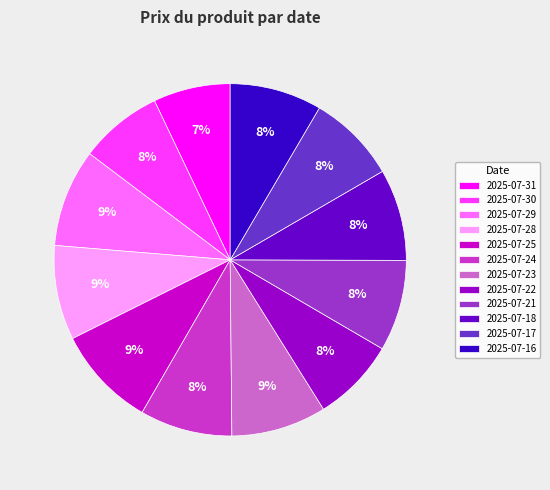

Which category has the smallest portion of the pie?

2025-07-31